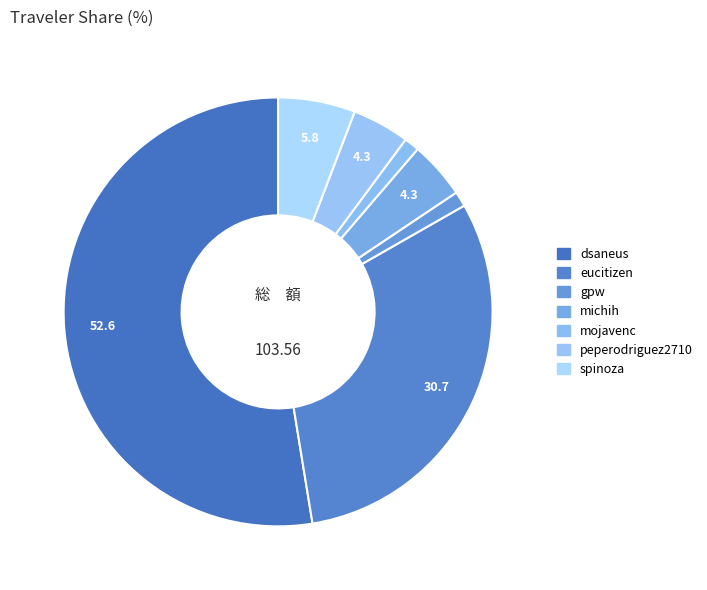

How many segments does this pie chart have?

7